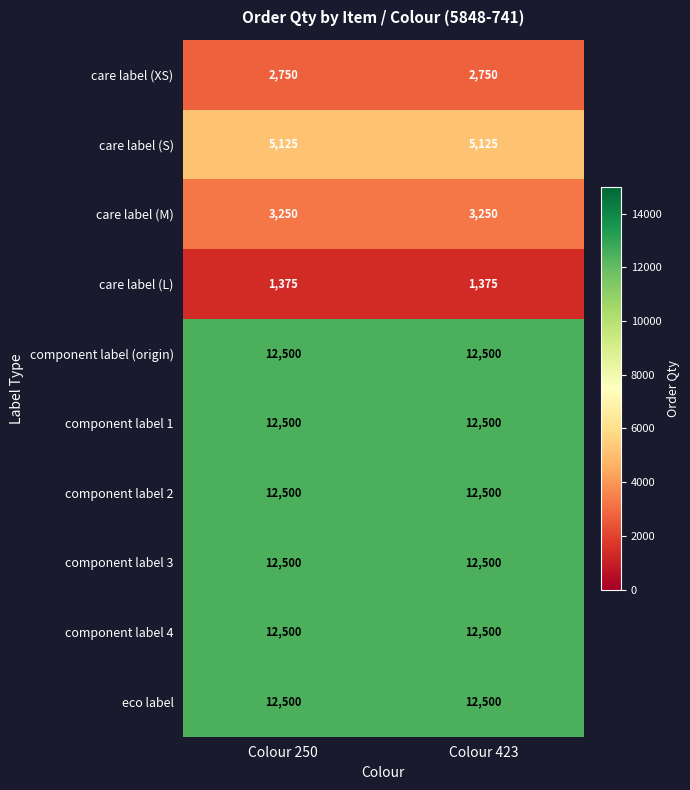

Reading right to left, what are all the values shown in this chart?

care label (XS): 2750	2750
care label (S): 5125	5125
care label (M): 3250	3250
care label (L): 1375	1375
component label (origin): 12500	12500
component label 1: 12500	12500
component label 2: 12500	12500
component label 3: 12500	12500
component label 4: 12500	12500
eco label: 12500	12500